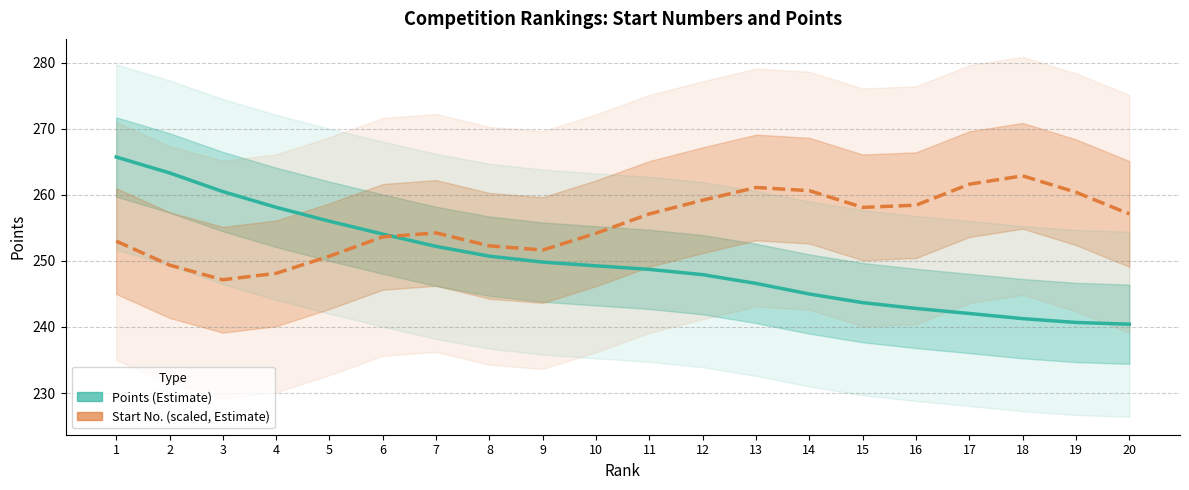

List the series in order of their peak value, lowest first.

Start No. (scaled), Points (Estimate)